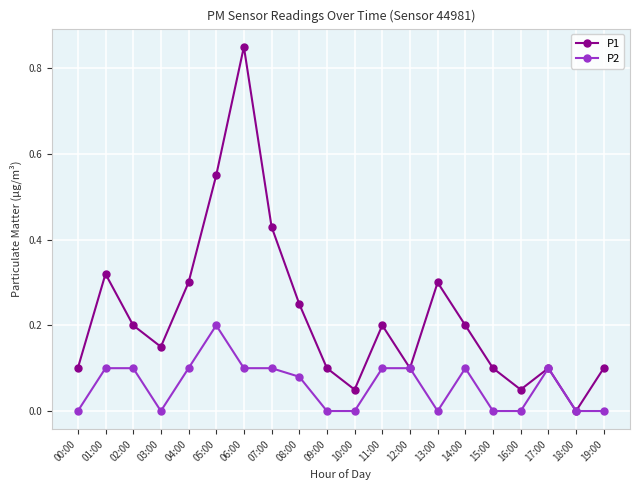

Count the number of data series in this chart.

2